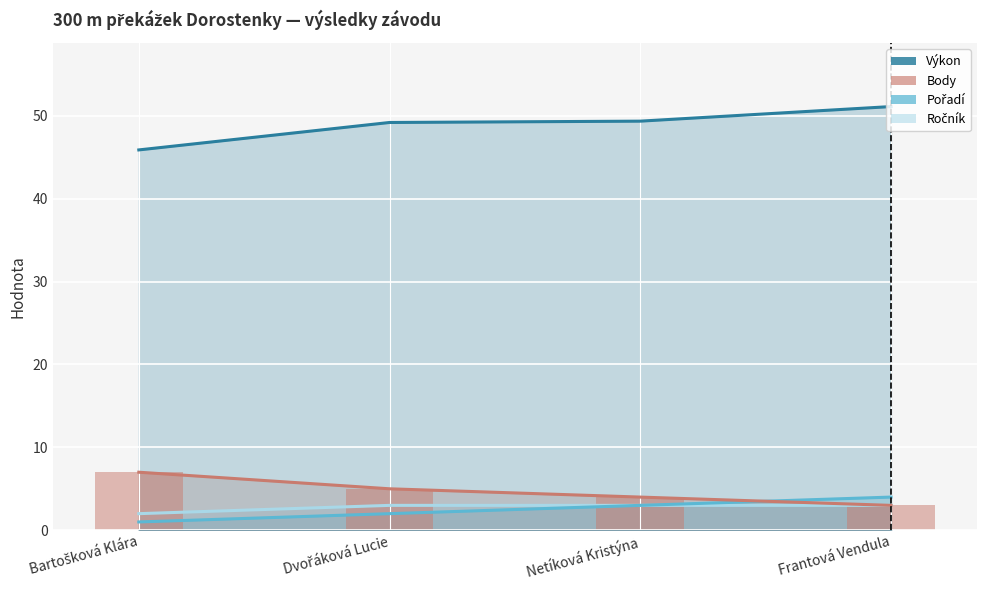

The Pořadí series shows 2.0 at Dvořáková Lucie. True or false?

True